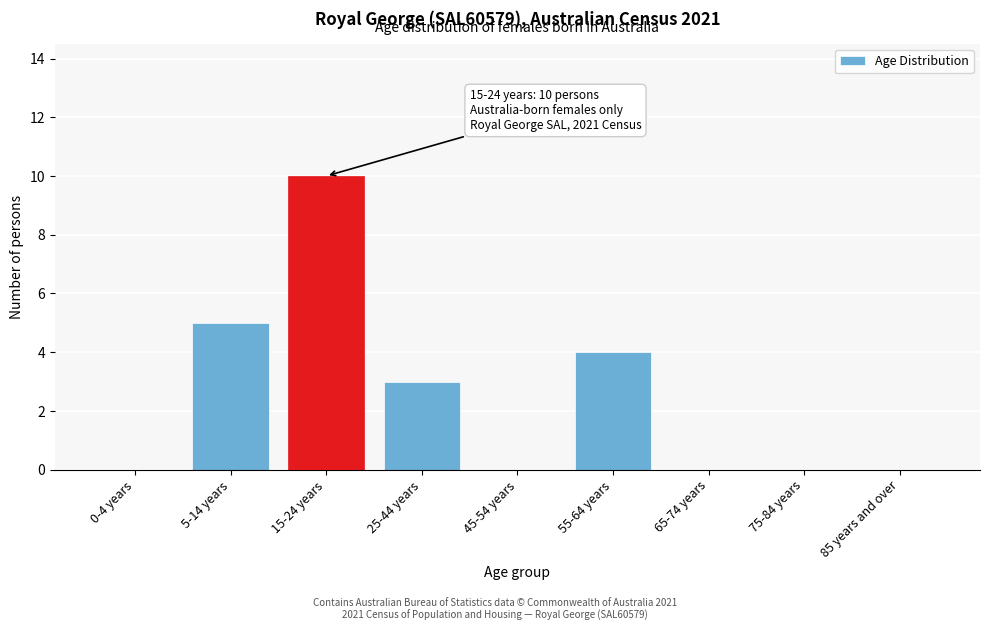

Reading right to left, list all the values displayed in this chart.

85 years and over=0	75-84 years=0	65-74 years=0	55-64 years=4	45-54 years=0	25-44 years=3	15-24 years=10	5-14 years=5	0-4 years=0